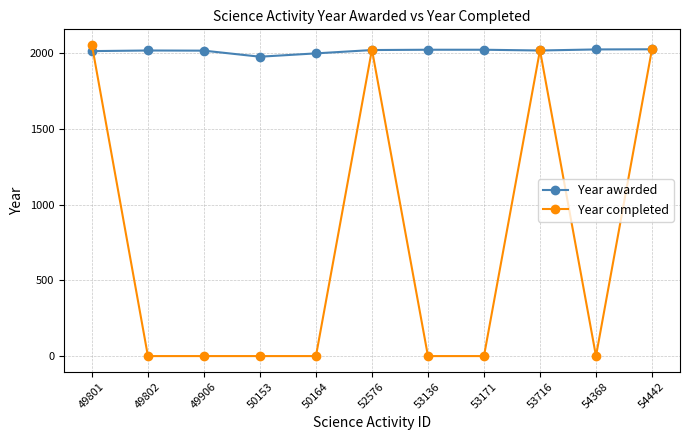

What is the value of the Year completed point at the 9th from the left?

2019